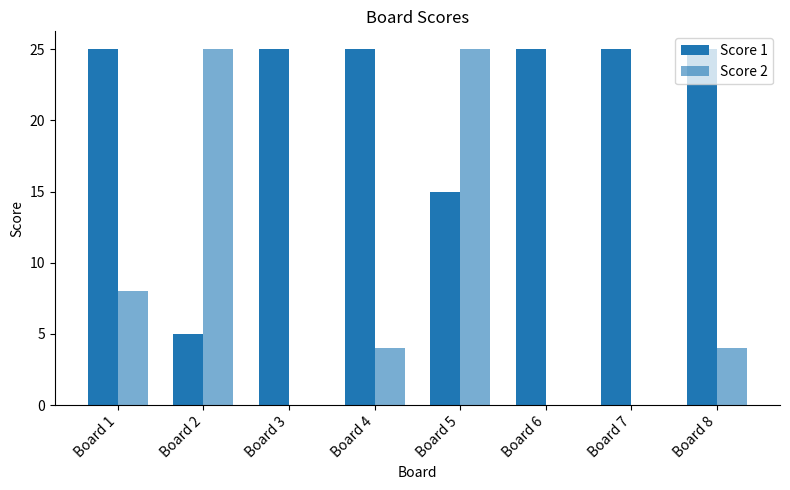

Is it true that Score 2 equals 0 at Board 7?

True